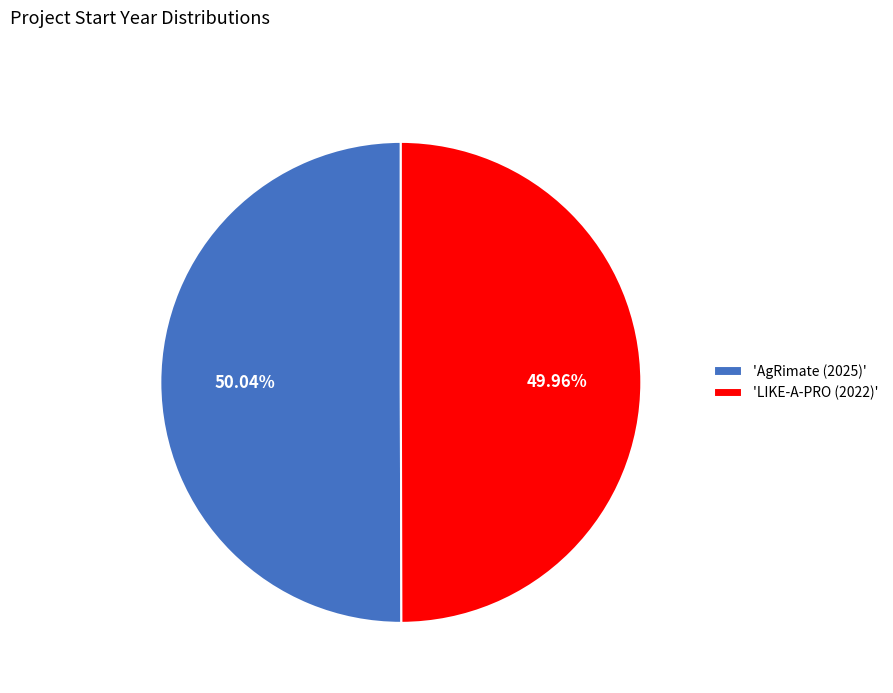

Approximately how many times larger is the value at 'LIKE-A-PRO (2022)' compared to 'AgRimate (2025)'?

1.0